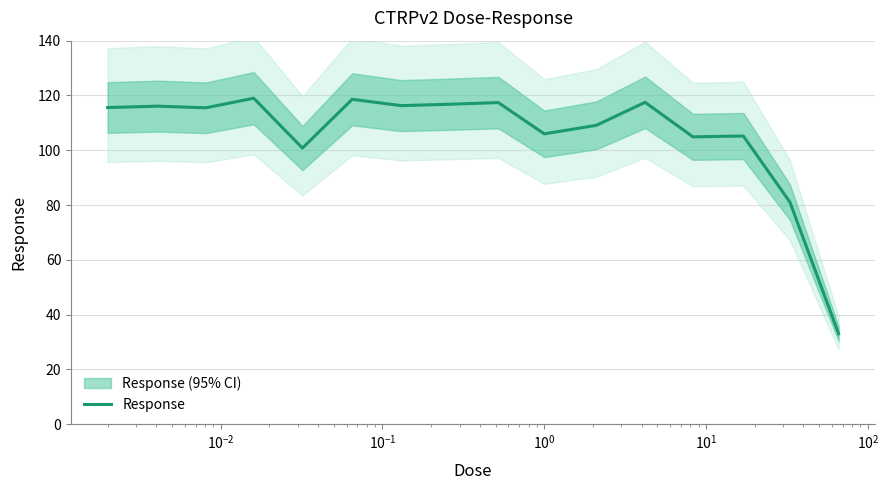

What is the highest value of the Response series?

119.0